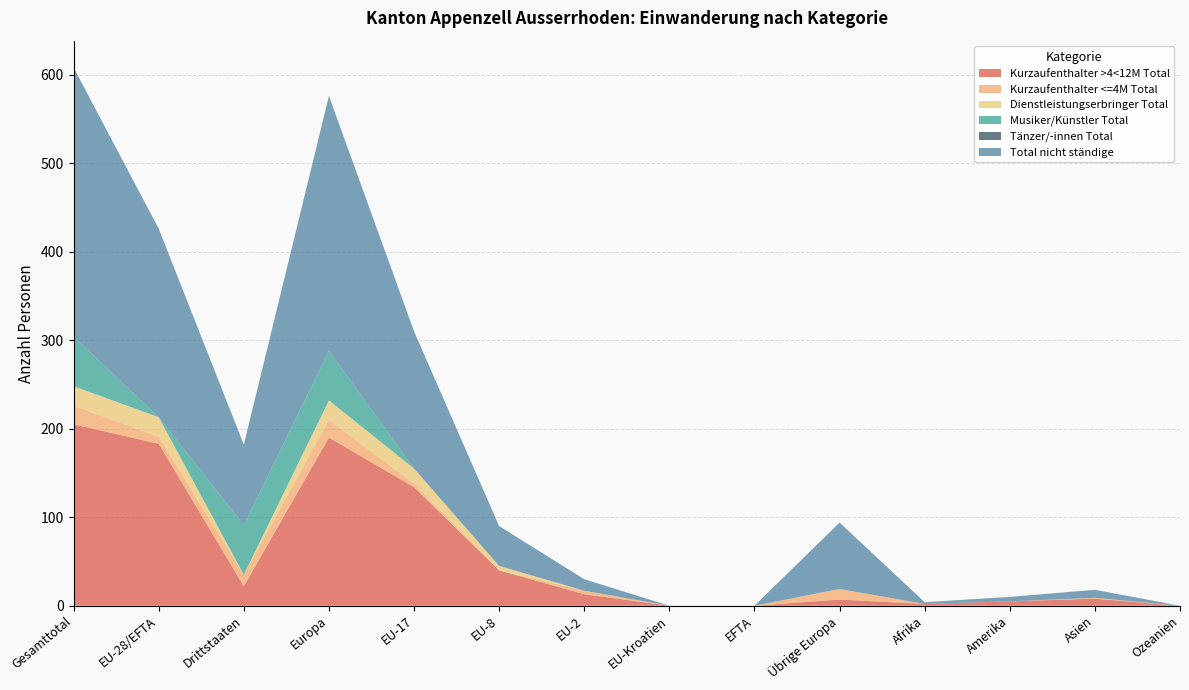

Reading left to right, what are all the values shown in this chart?

Kurzaufenthalter >4<12M Total: Gesamttotal=205	EU-28/EFTA=183	Drittstaaten=22	Europa=190	EU-17=134	EU-8=40	EU-2=13	EU-Kroatien=0	EFTA=0	Übrige Europa=7	Afrika=2	Amerika=5	Asien=8	Ozeanien=0
Kurzaufenthalter <=4M Total: Gesamttotal=21	EU-28/EFTA=8	Drittstaaten=13	Europa=20	EU-17=4	EU-8=0	EU-2=4	EU-Kroatien=0	EFTA=0	Übrige Europa=12	Afrika=0	Amerika=0	Asien=1	Ozeanien=0
Dienstleistungserbringer Total: Gesamttotal=22	EU-28/EFTA=22	Drittstaaten=0	Europa=22	EU-17=17	EU-8=5	EU-2=0	EU-Kroatien=0	EFTA=0	Übrige Europa=0	Afrika=0	Amerika=0	Asien=0	Ozeanien=0
Musiker/Künstler Total: Gesamttotal=56	EU-28/EFTA=0	Drittstaaten=56	Europa=56	EU-17=0	EU-8=0	EU-2=0	EU-Kroatien=0	EFTA=0	Übrige Europa=0	Afrika=0	Amerika=0	Asien=0	Ozeanien=0
Tänzer/-innen Total: Gesamttotal=0	EU-28/EFTA=0	Drittstaaten=0	Europa=0	EU-17=0	EU-8=0	EU-2=0	EU-Kroatien=0	EFTA=0	Übrige Europa=0	Afrika=0	Amerika=0	Asien=0	Ozeanien=0
Total nicht ständige: Gesamttotal=304	EU-28/EFTA=213	Drittstaaten=91	Europa=288	EU-17=155	EU-8=45	EU-2=13	EU-Kroatien=0	EFTA=0	Übrige Europa=75	Afrika=2	Amerika=5	Asien=9	Ozeanien=0